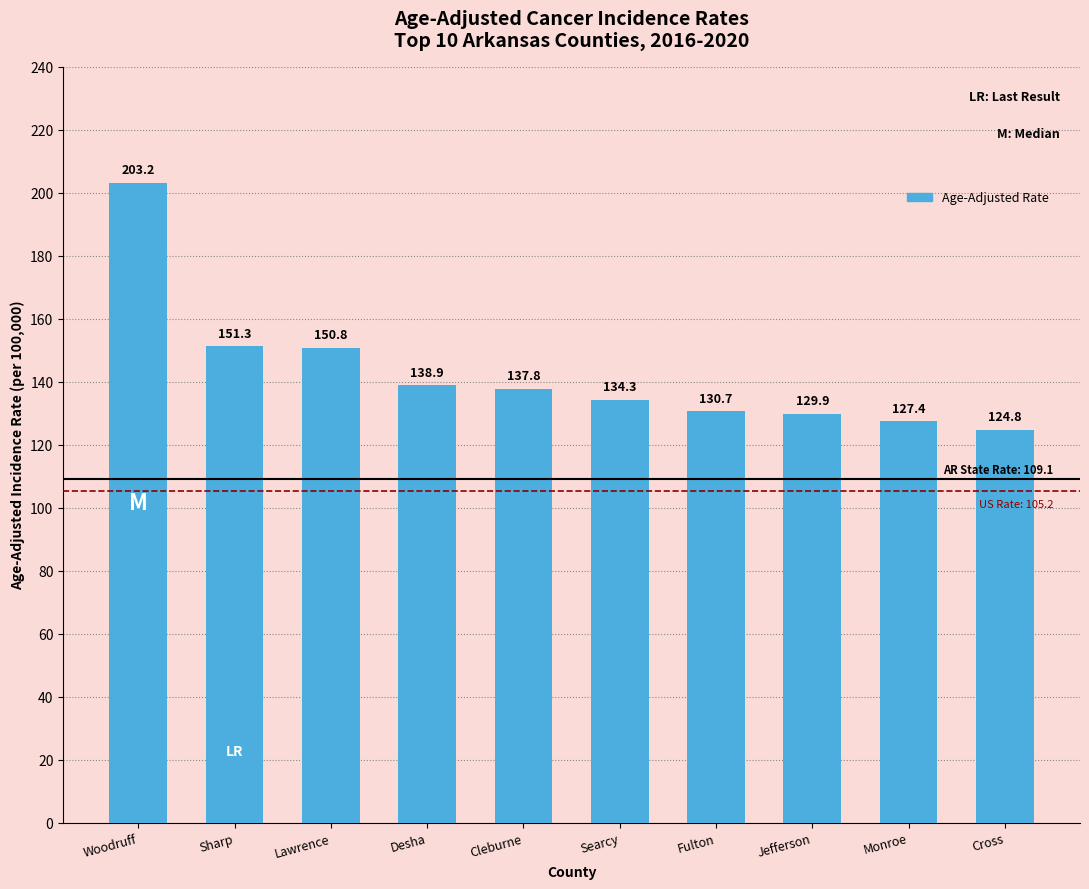

What is the label of the 4th bar from the left?

Desha